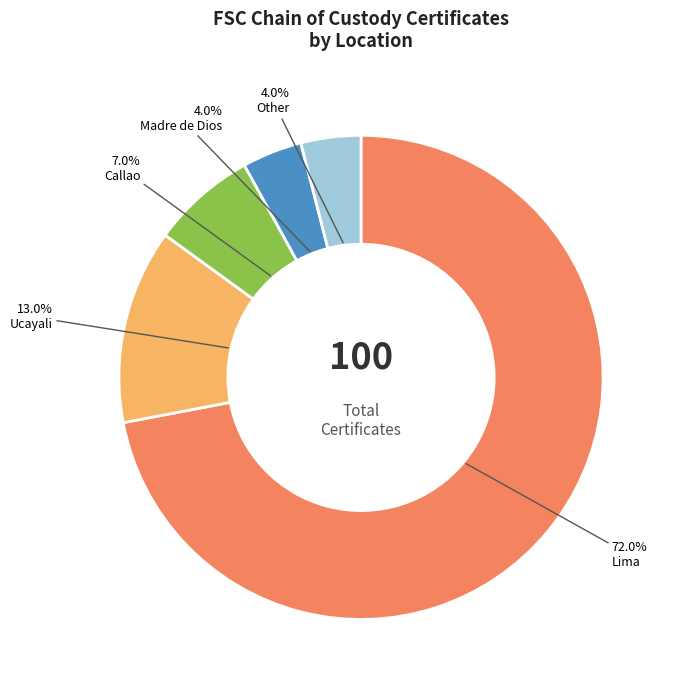

To the nearest percent, what percentage of the pie is Callao?

7%